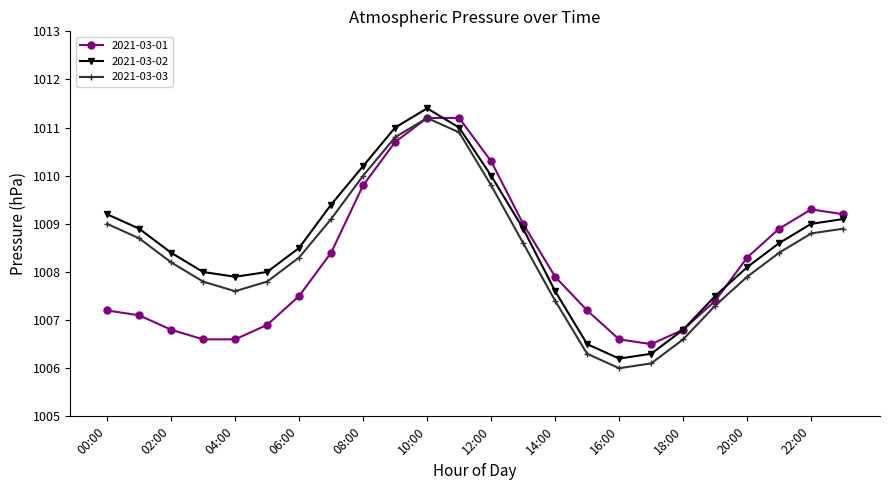

What is the minimum value shown in the chart?

1006.0